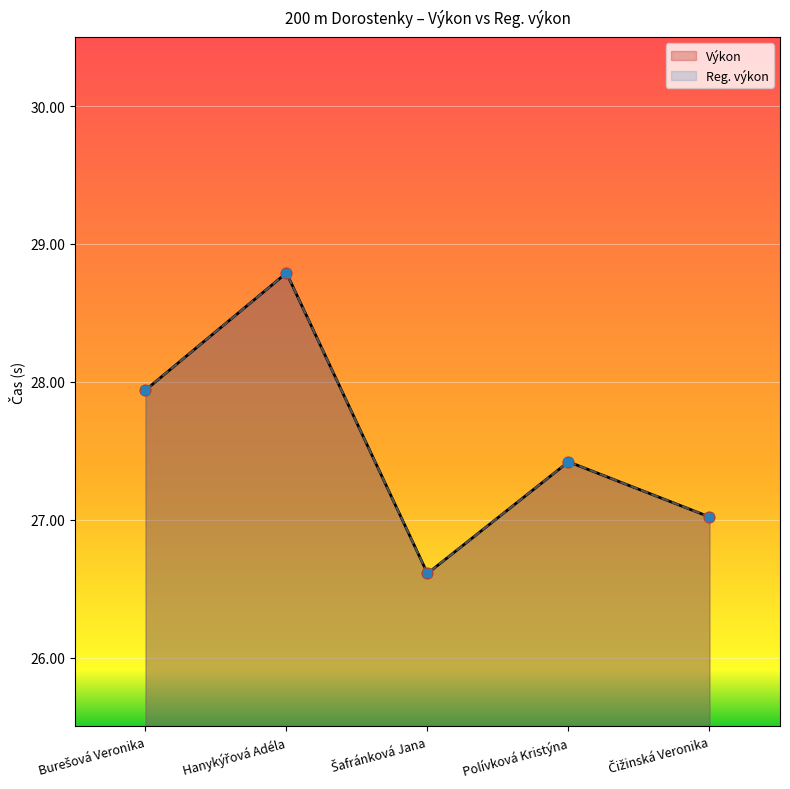

What is the total value across all series at Čižinská Veronika?

54.0